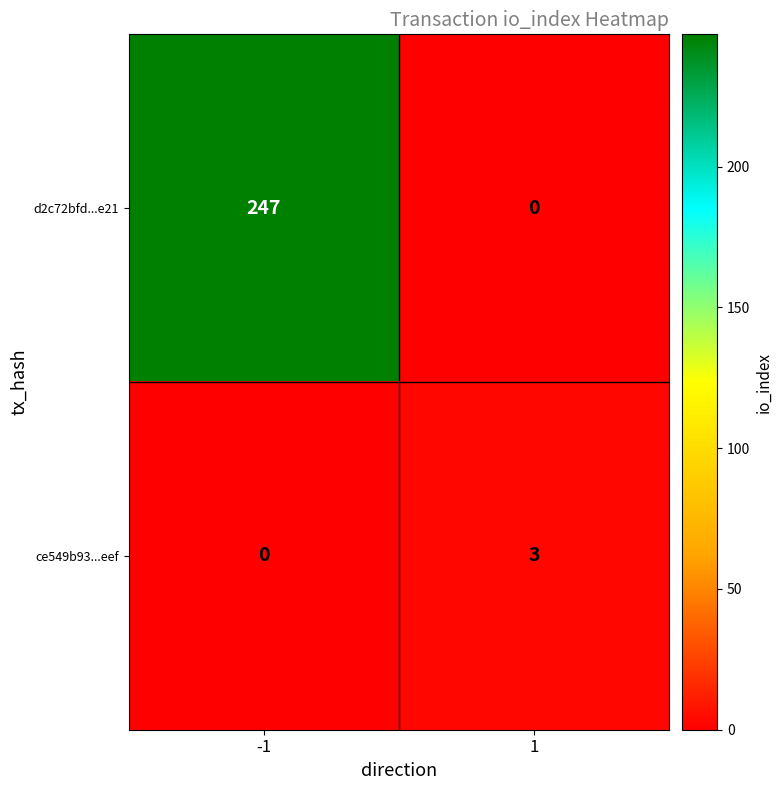

Reading left to right, list all the values displayed in this chart.

d2c72bfd...e21: 247	0
ce549b93...eef: 0	3